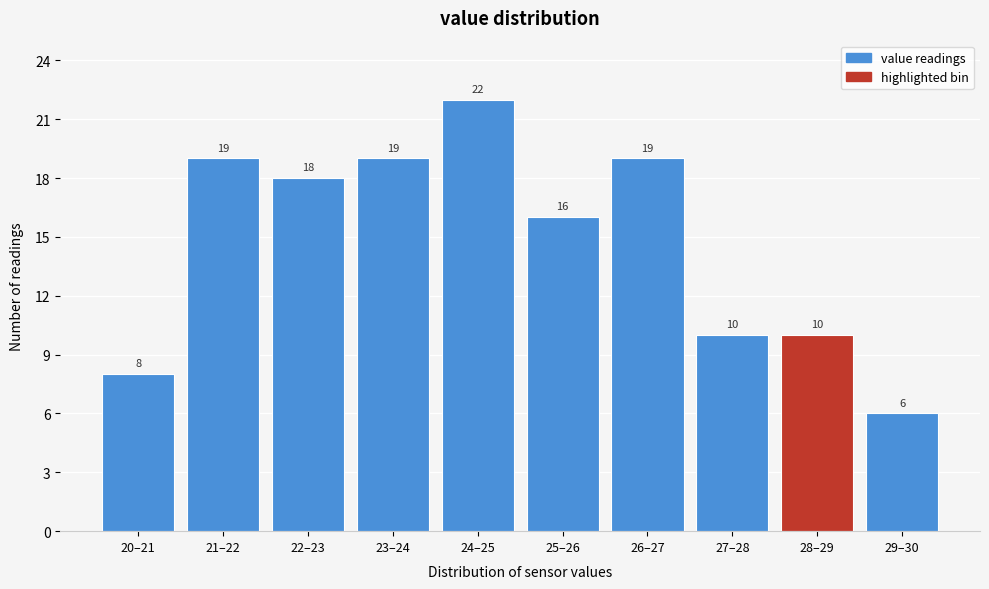

Reading right to left, extract all data points from this chart.

6	10	10	19	16	22	19	18	19	8